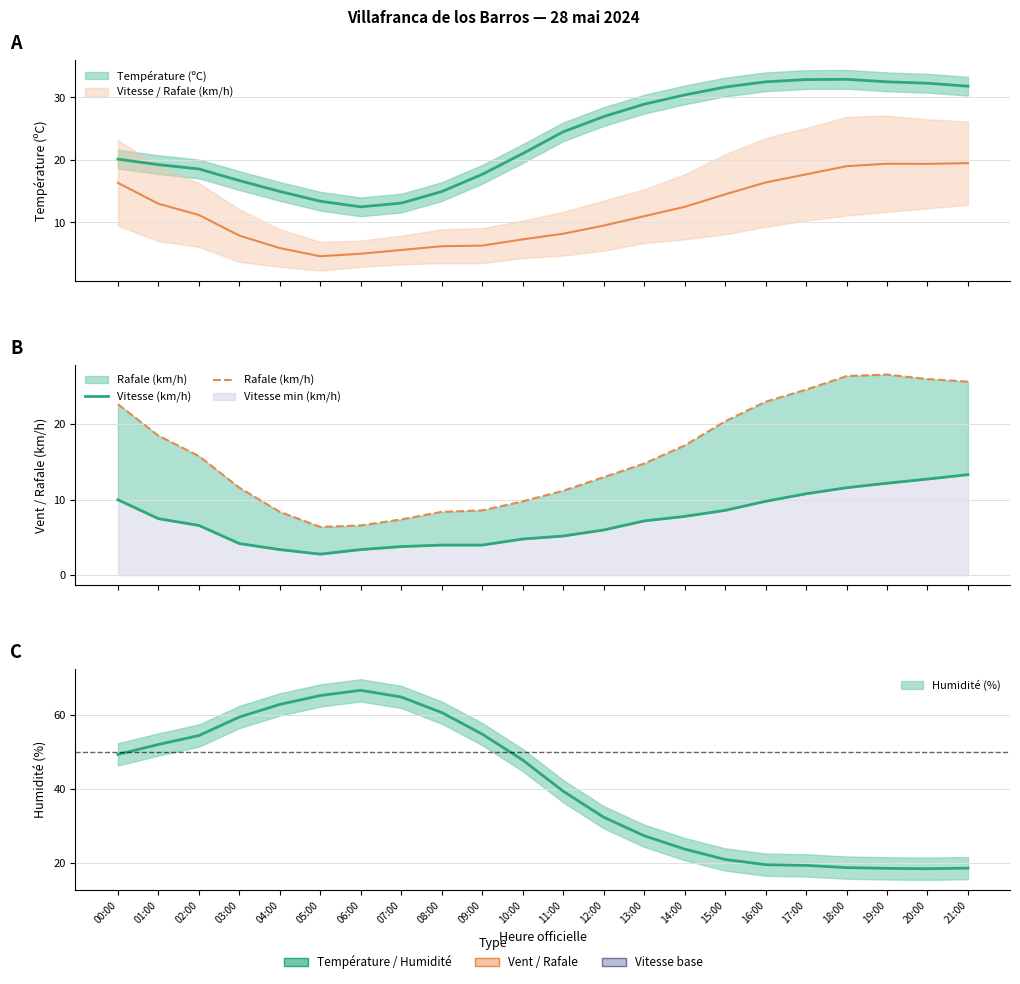

How many interior local peaks does the Rafale (km/h) series have?

1